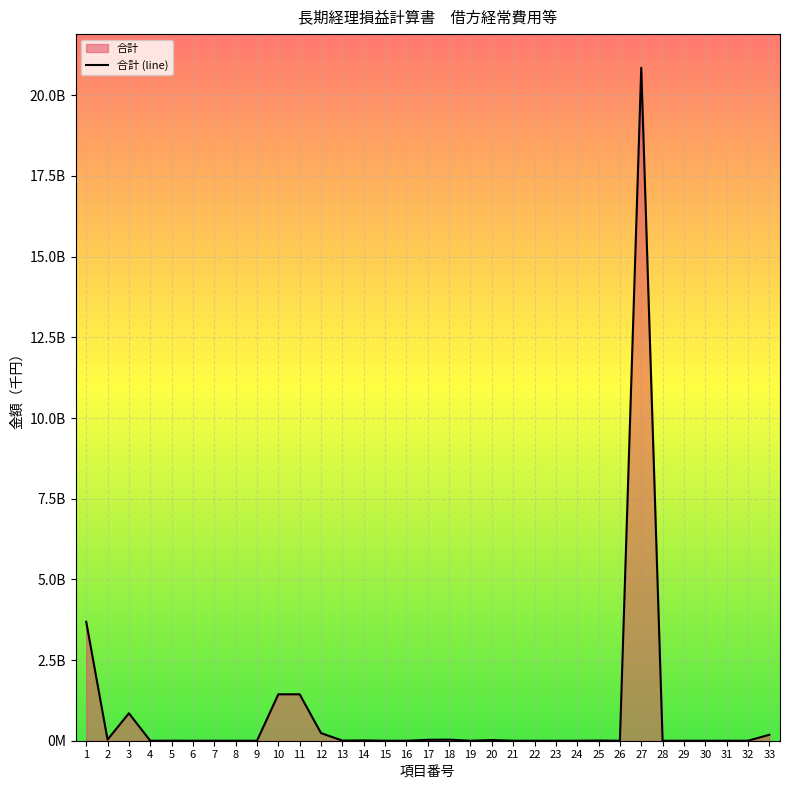

List the labels in order of value, smallest first.

8, 15, 16, 19, 21, 22, 23, 30, 31, 32, 9, 28, 4, 24, 26, 6, 29, 7, 5, 13, 25, 14, 20, 17, 18, 2, 33, 12, 3, 10, 11, 1, 27